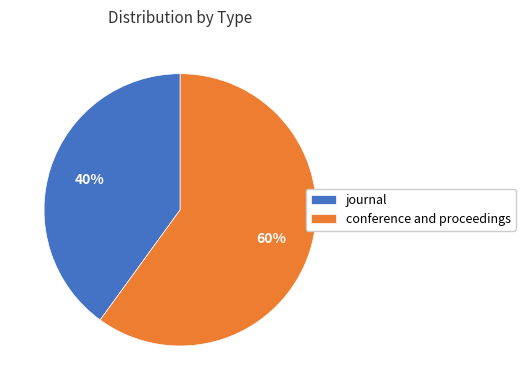

Which slice is the largest?

conference and proceedings